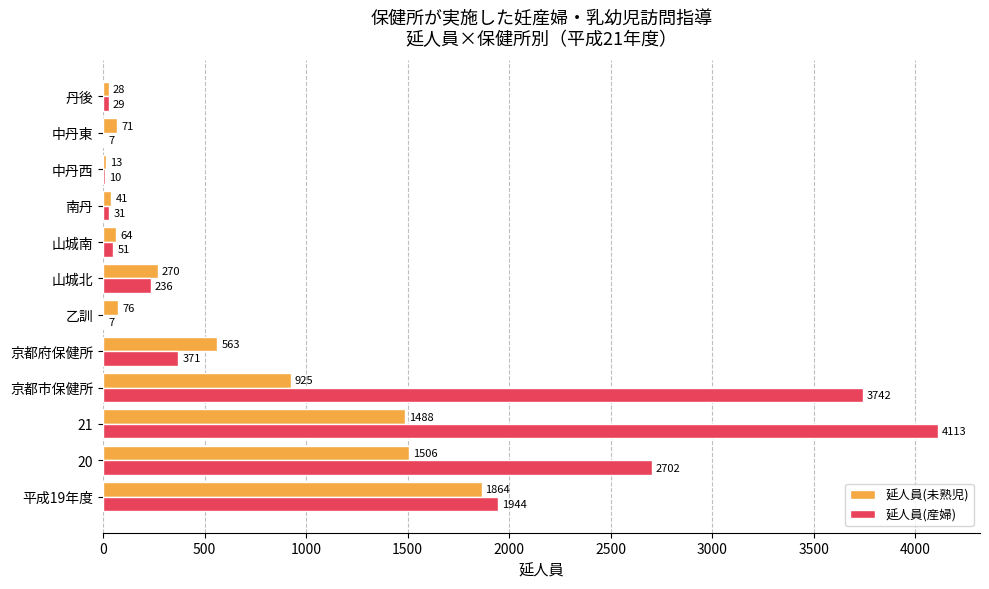

Is the value of 延人員(産婦) at 中丹西 greater than the value of 延人員(未熟児) at 京都府保健所?

No